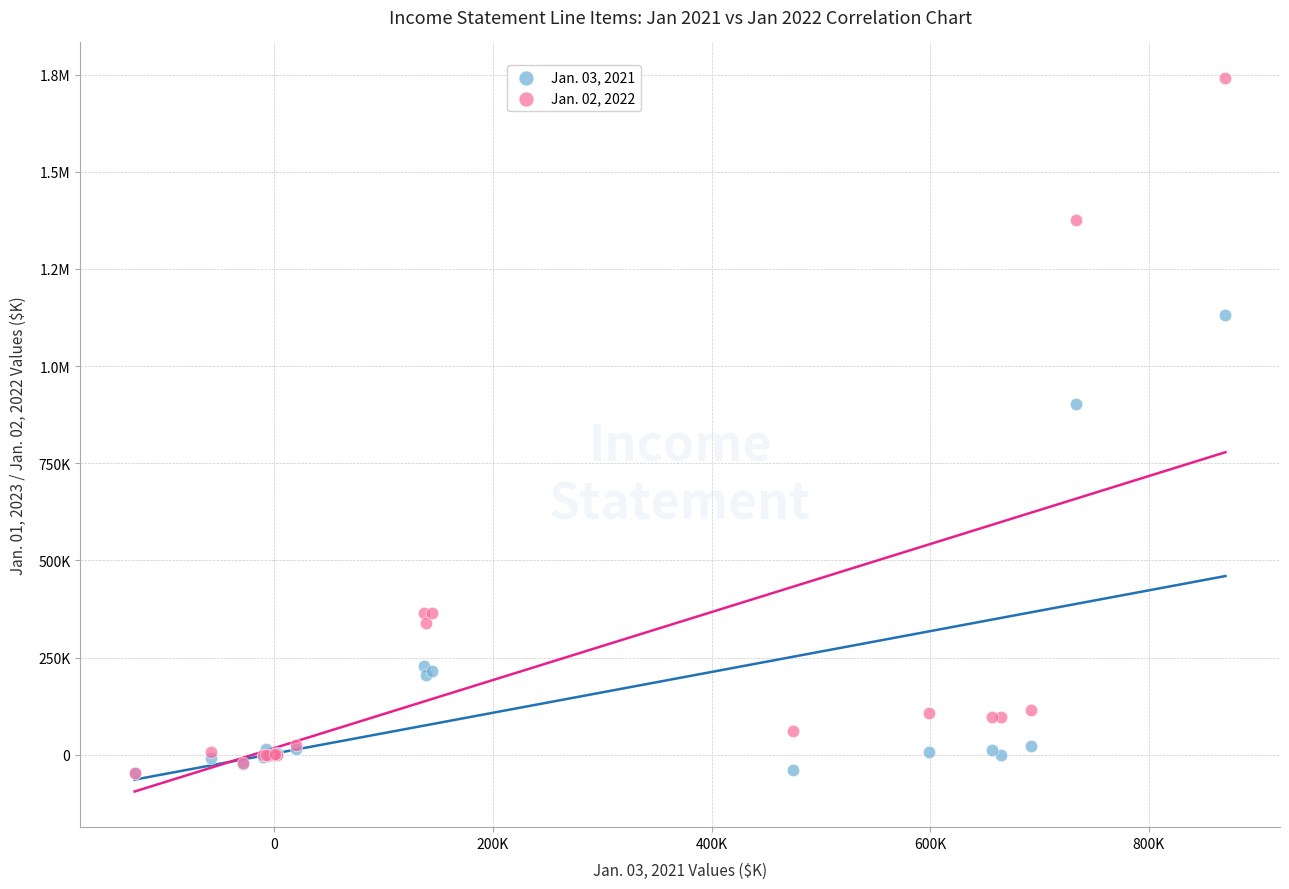

What are all the series names shown in the legend?

Jan. 03, 2021, Jan. 02, 2022